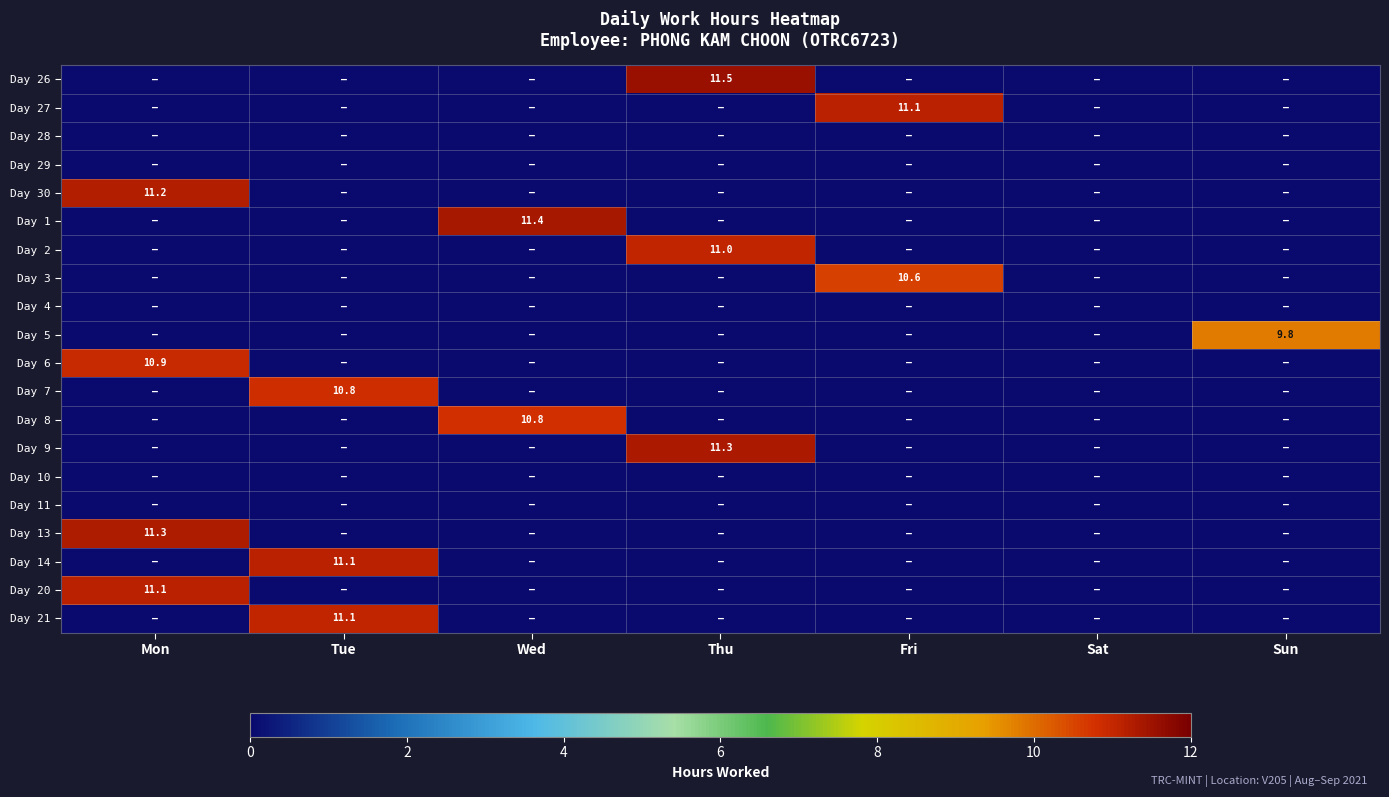

How many positive values does the Day 20 series have?

1